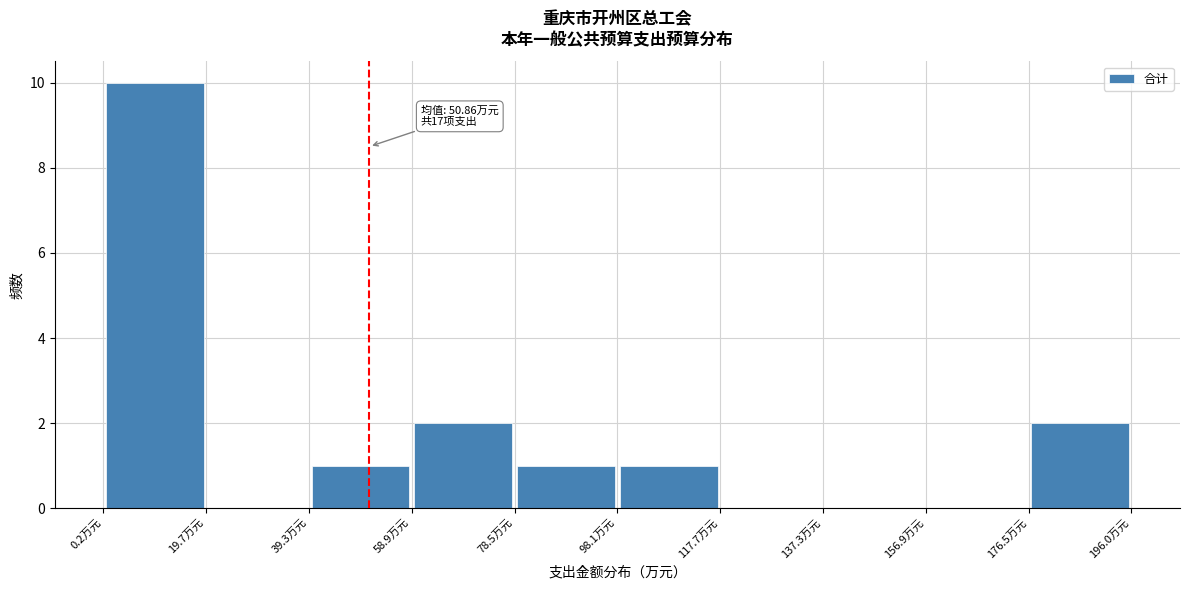

Which range on the x-axis has the tallest bar?

0 to 20